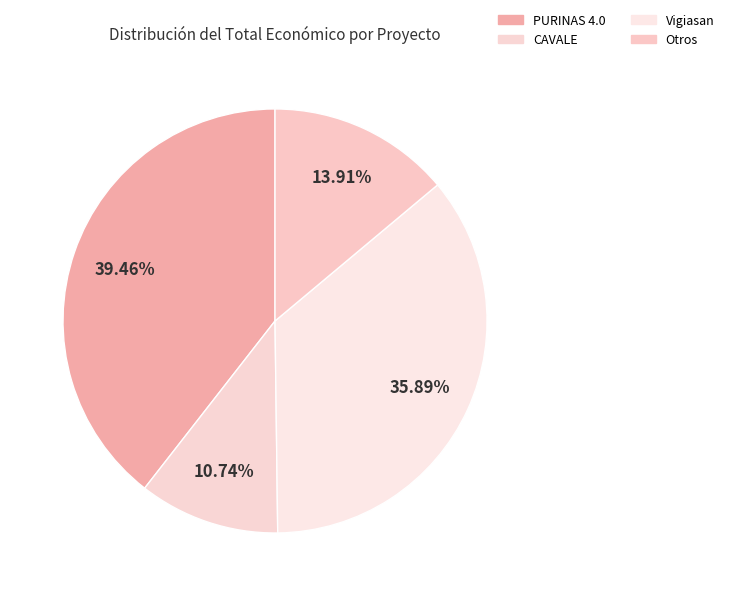

Count the number of slices in the pie.

4